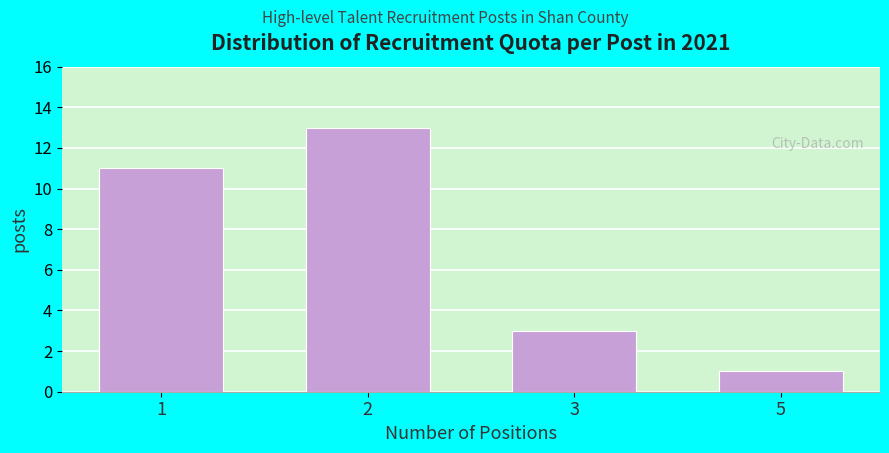

Reading left to right, list all the values displayed in this chart.

11	13	3	1